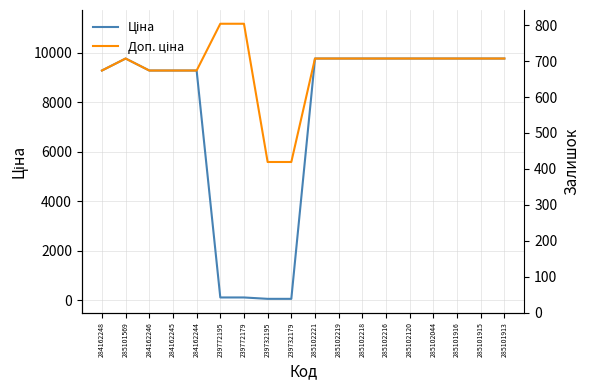

Where is the first local maximum for Ціна?

285101569